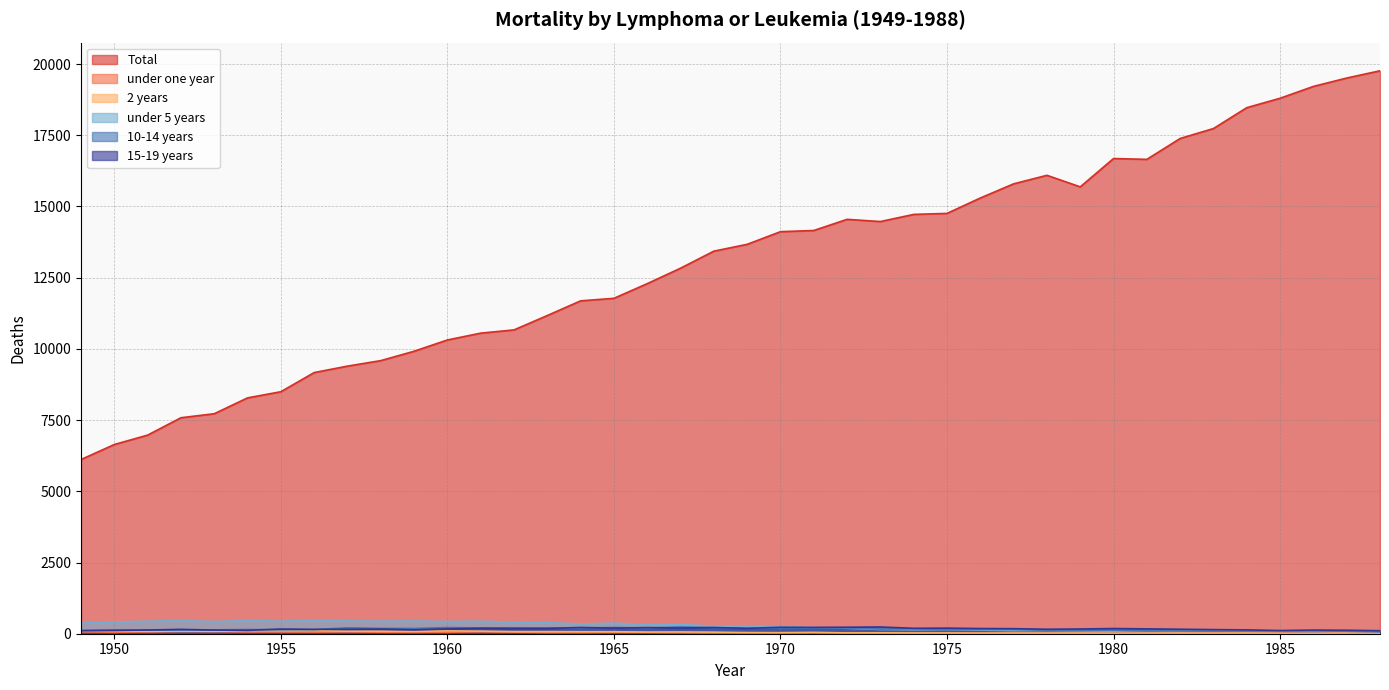

What is the value of the under 5 years point at the 18th from the left?

321.0